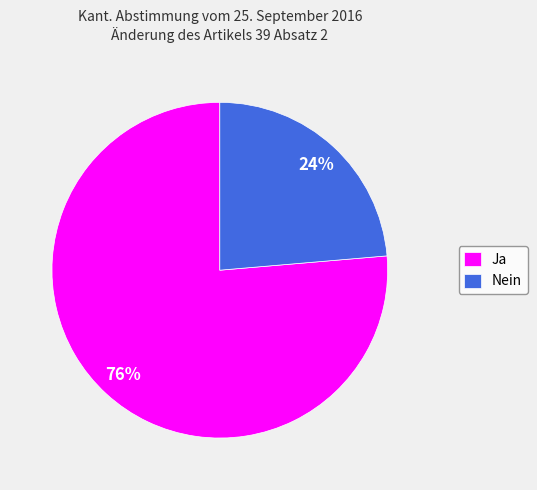

To the nearest percent, what is the average slice percentage?

50%